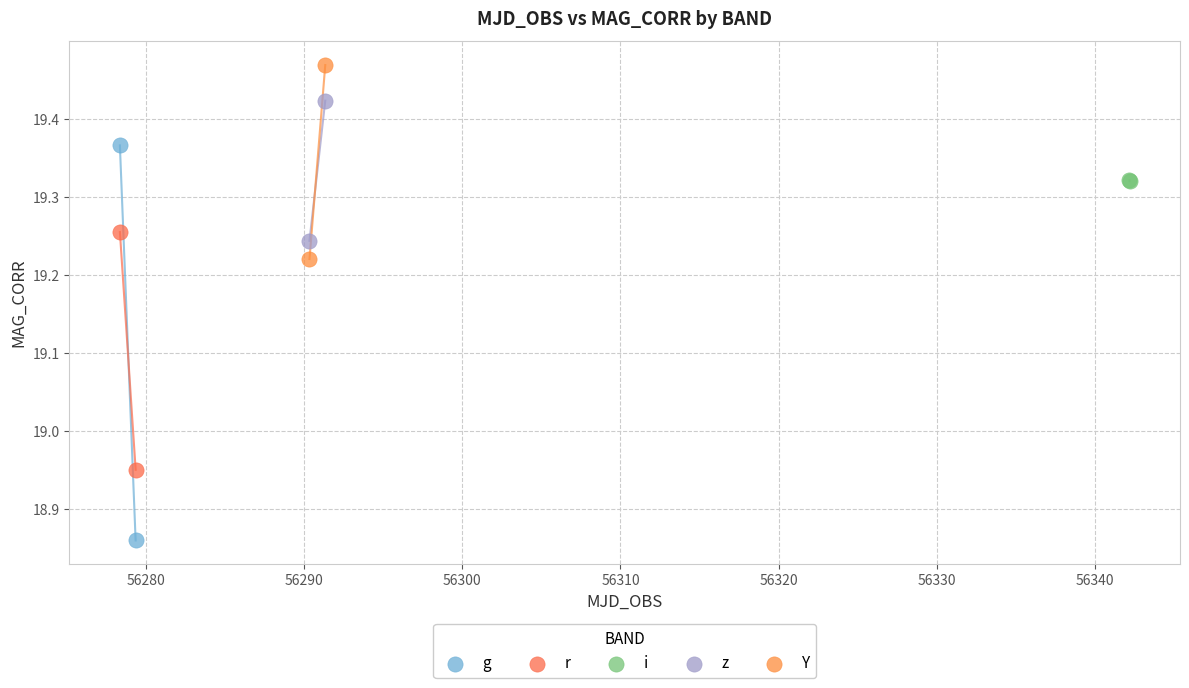

Which series contains the highest Y value?

Y